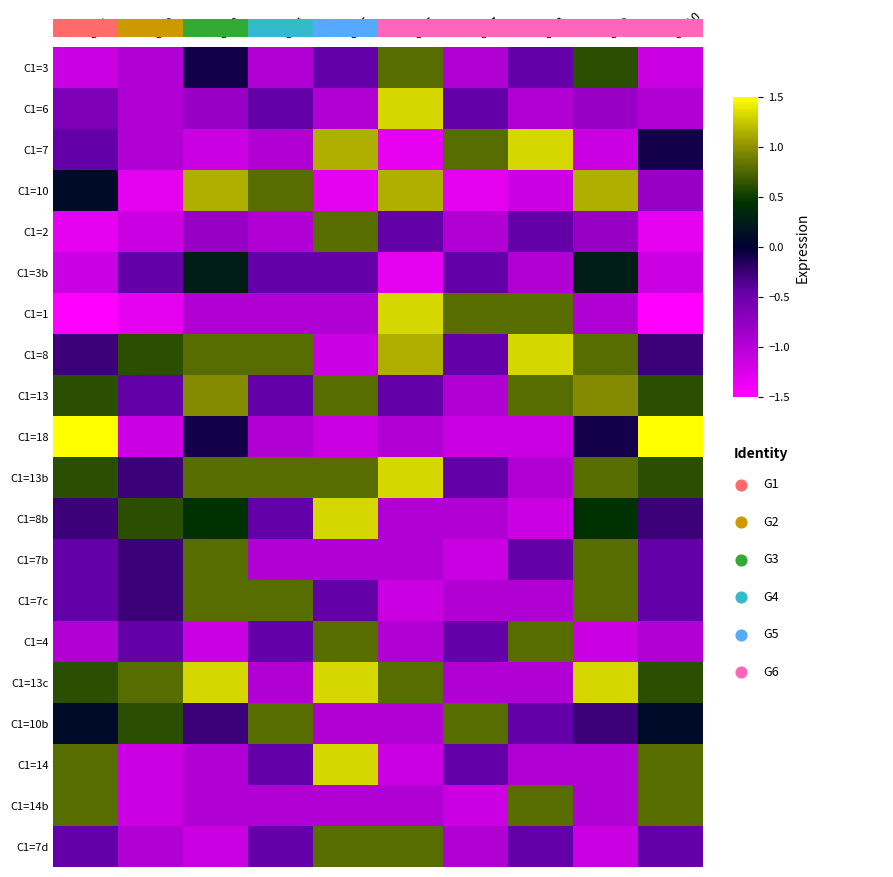

The value of C1=14 at Col10 is 0.4. True or false?

False